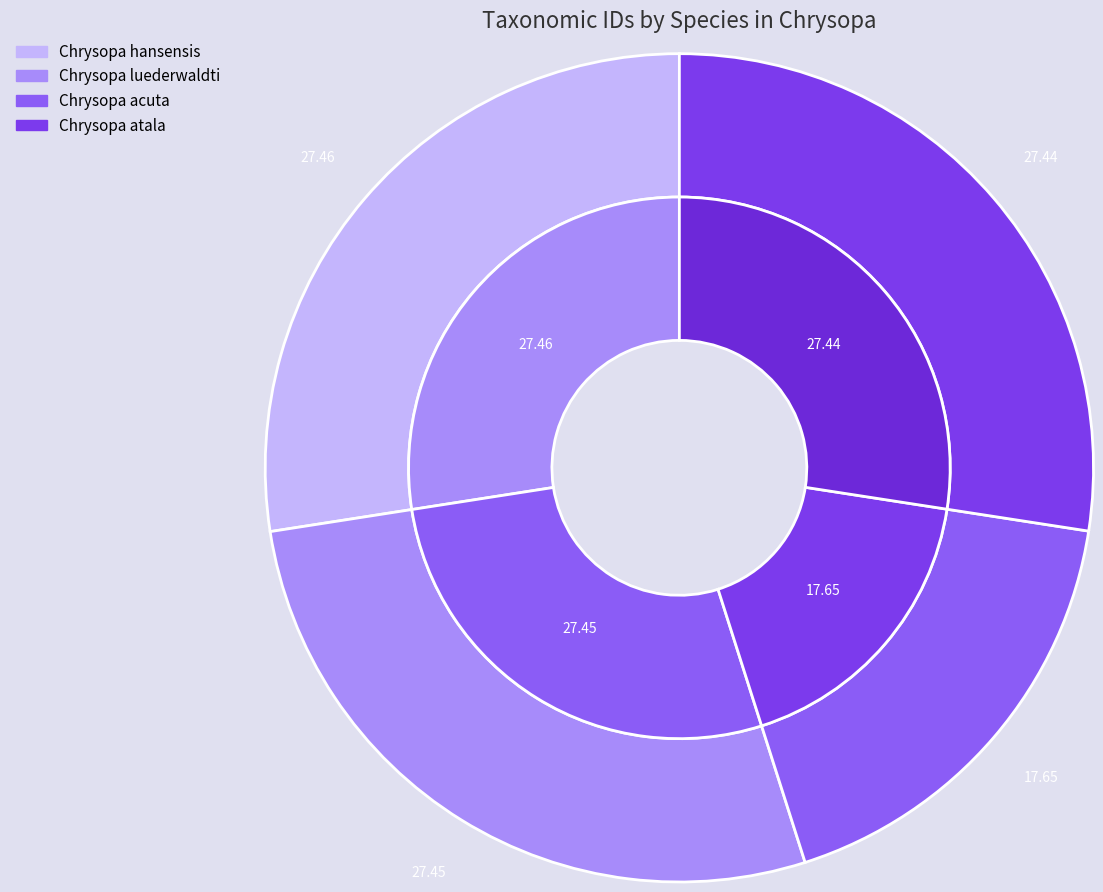

True or false: Chrysopa atala accounts for 19% of the total.

False